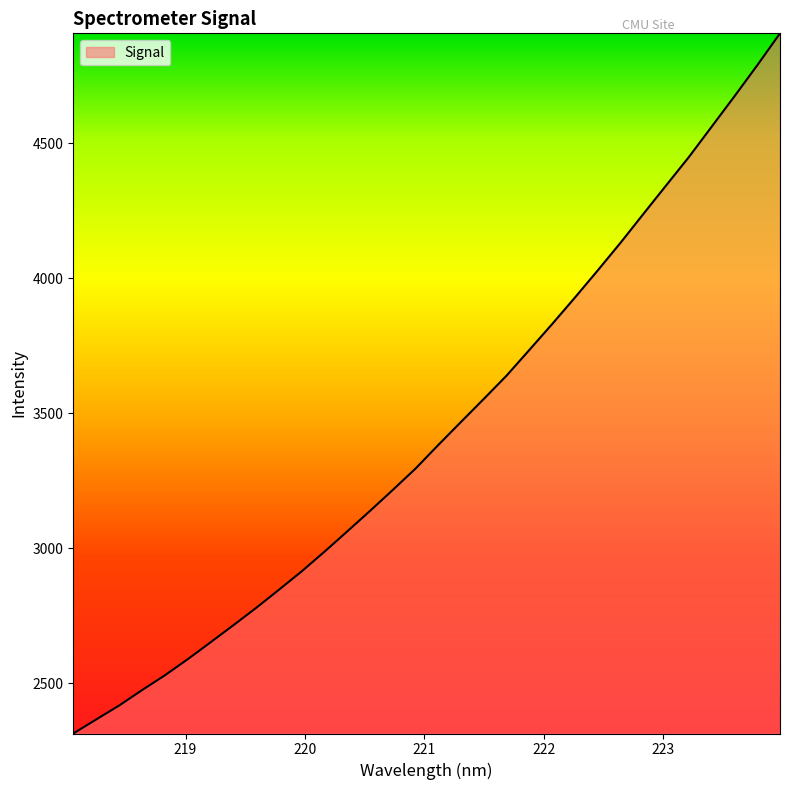

What is the minimum value shown in the chart?

2314.0